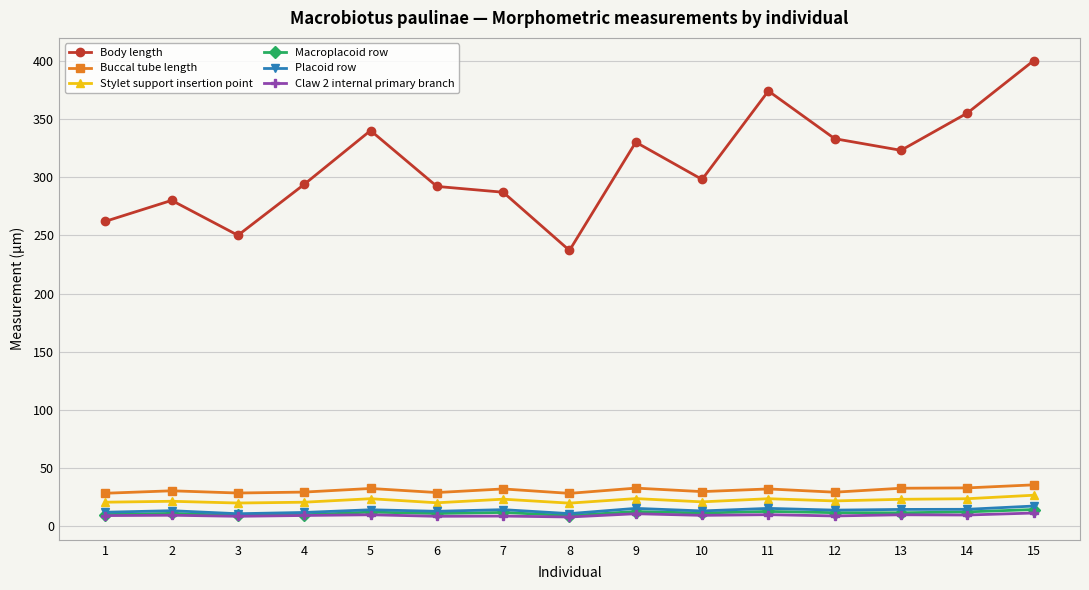

What is the maximum value for Buccal tube length?

35.6